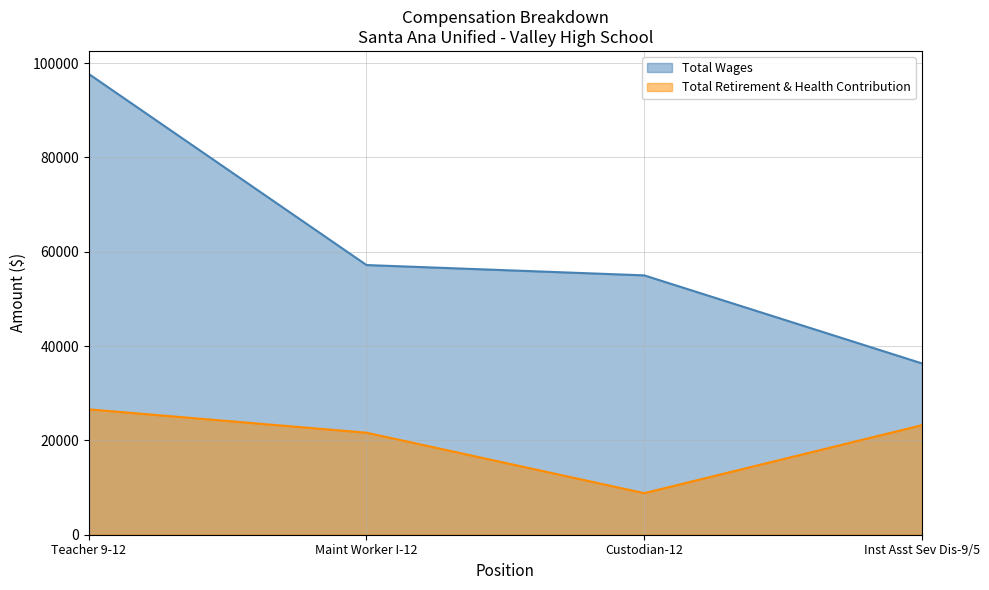

What is the maximum value shown in the chart?

97702